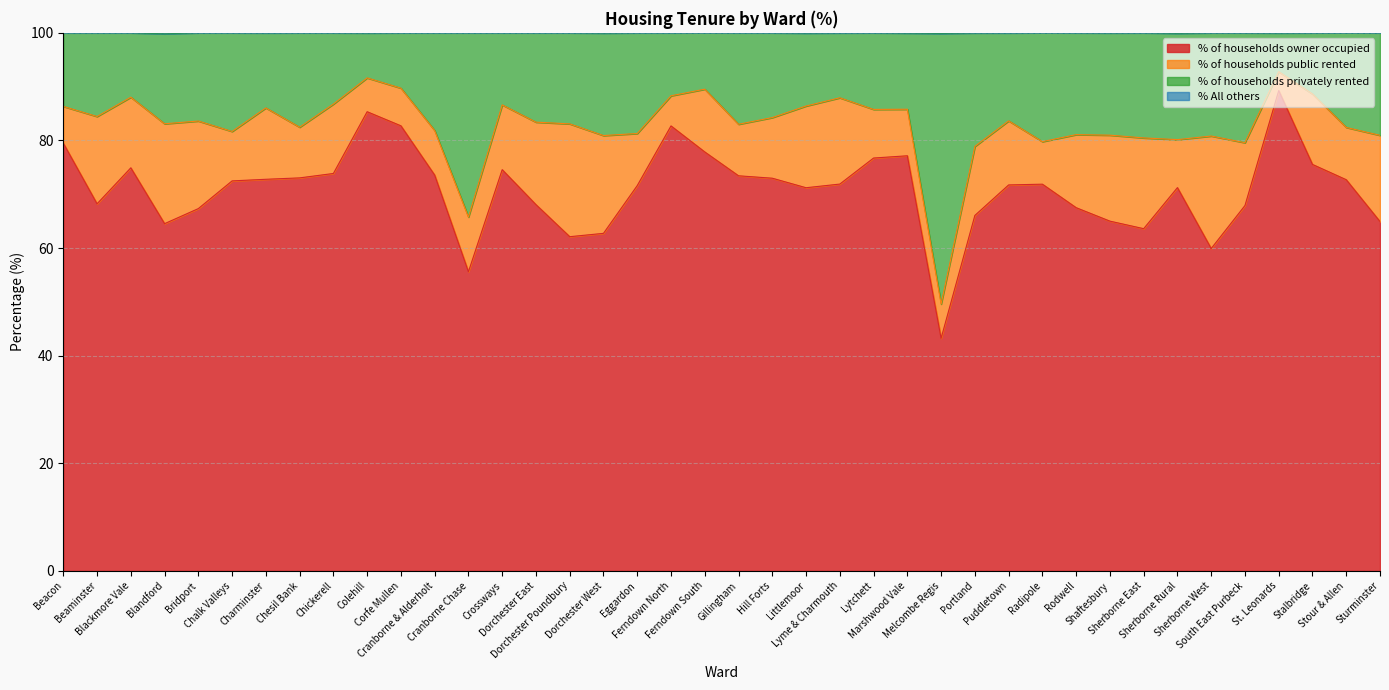

What is the maximum value for % of households owner occupied?

89.3